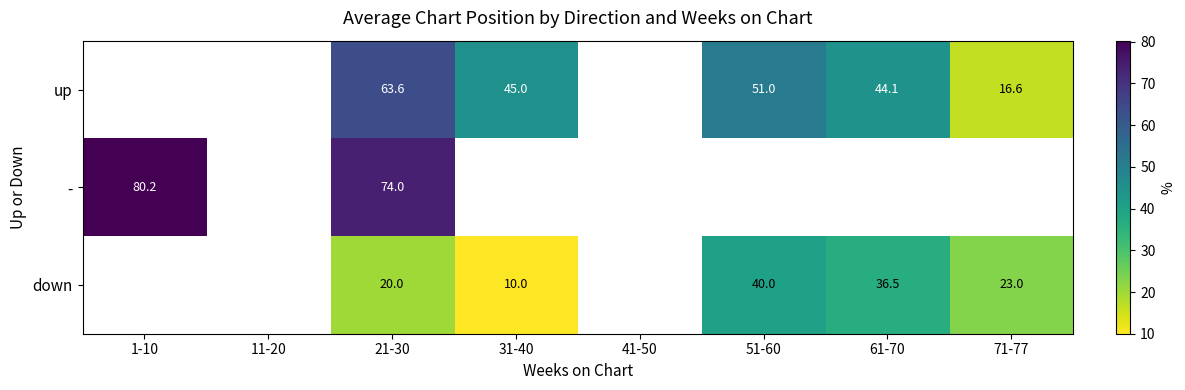

Is the value of down at 21-30 greater than the value of up at 31-40?

No